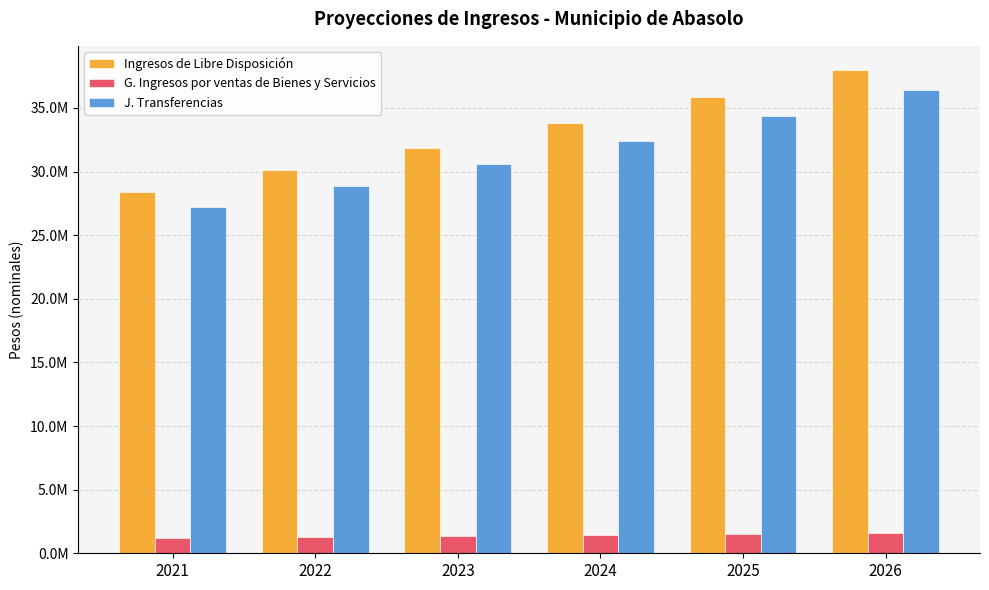

Are the bars horizontal?

No